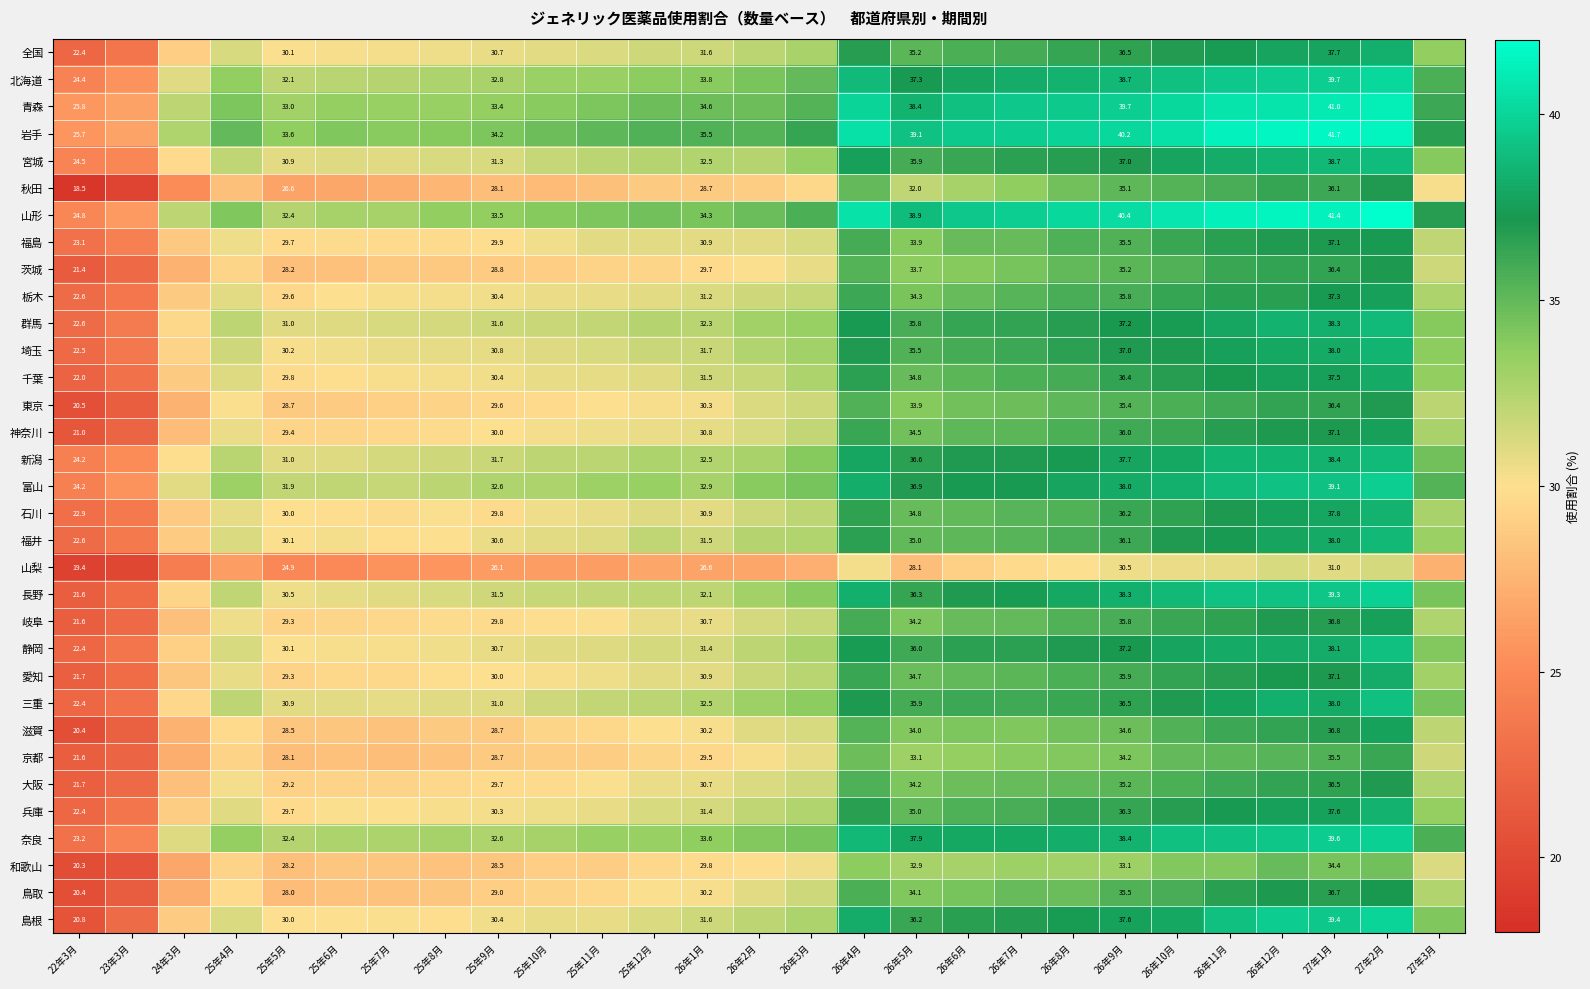

The 石川 series shows 7.3 at 22年3月. True or false?

False